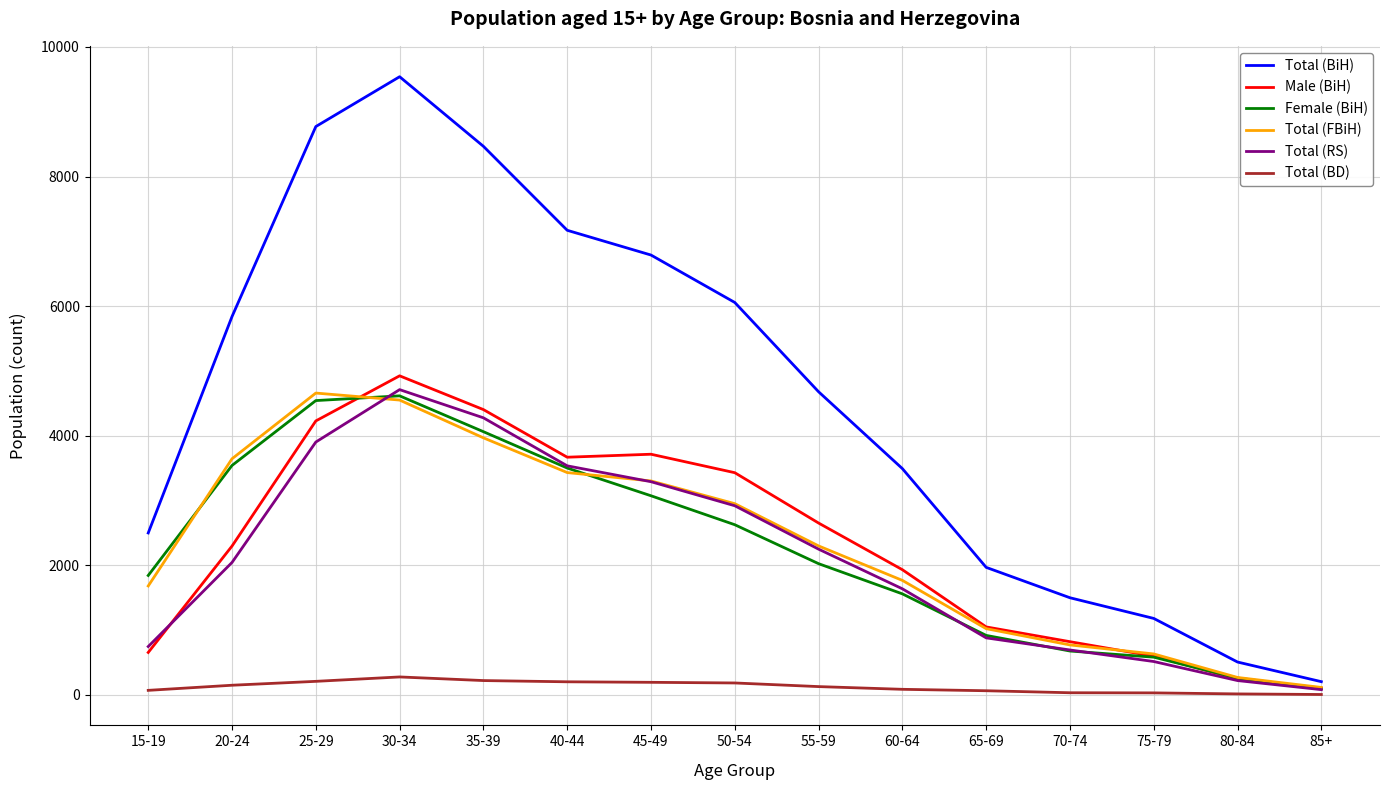

True or false: Total (FBiH) and Total (BD) intersect in this chart.

False